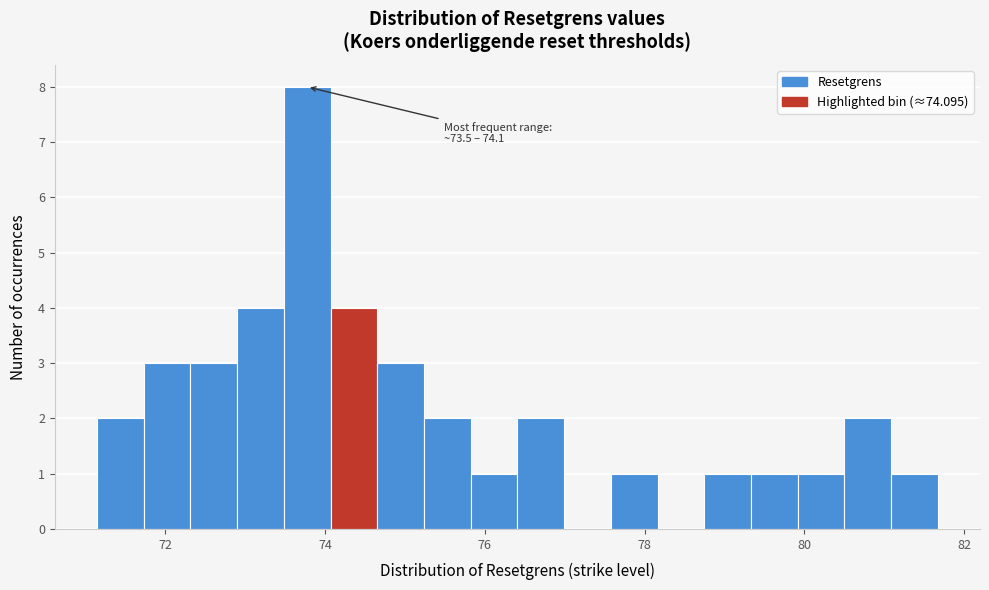

Around what value on the x-axis is the tallest bar? Give the approximate position of its centre, as read against the axis.

73.8